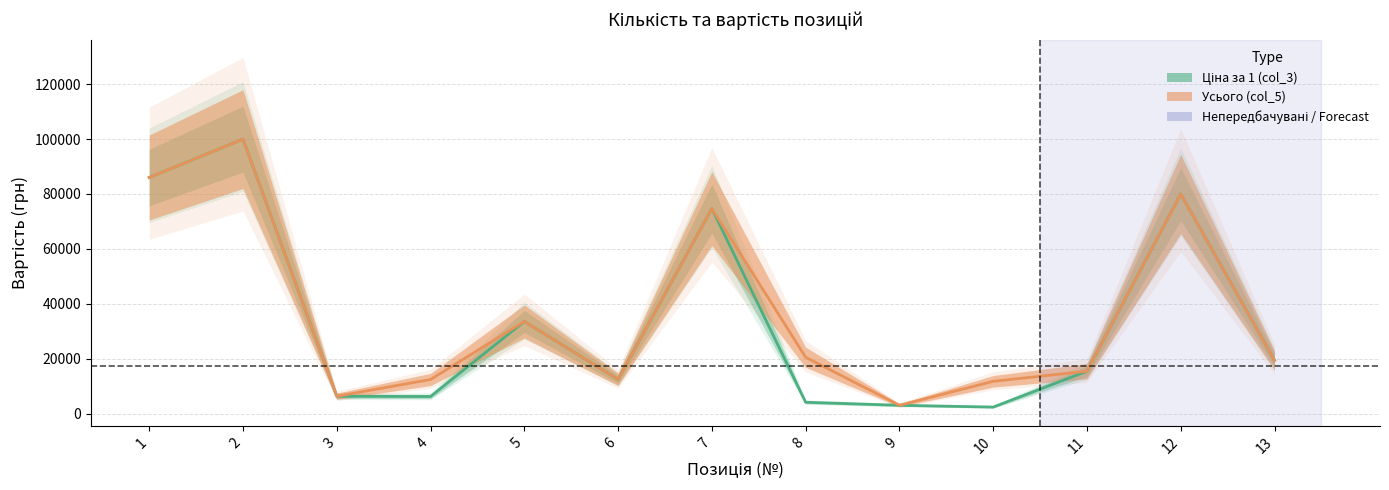

What is the difference between the maximum and second lowest values in the Усього (col_5) series?

93700.0